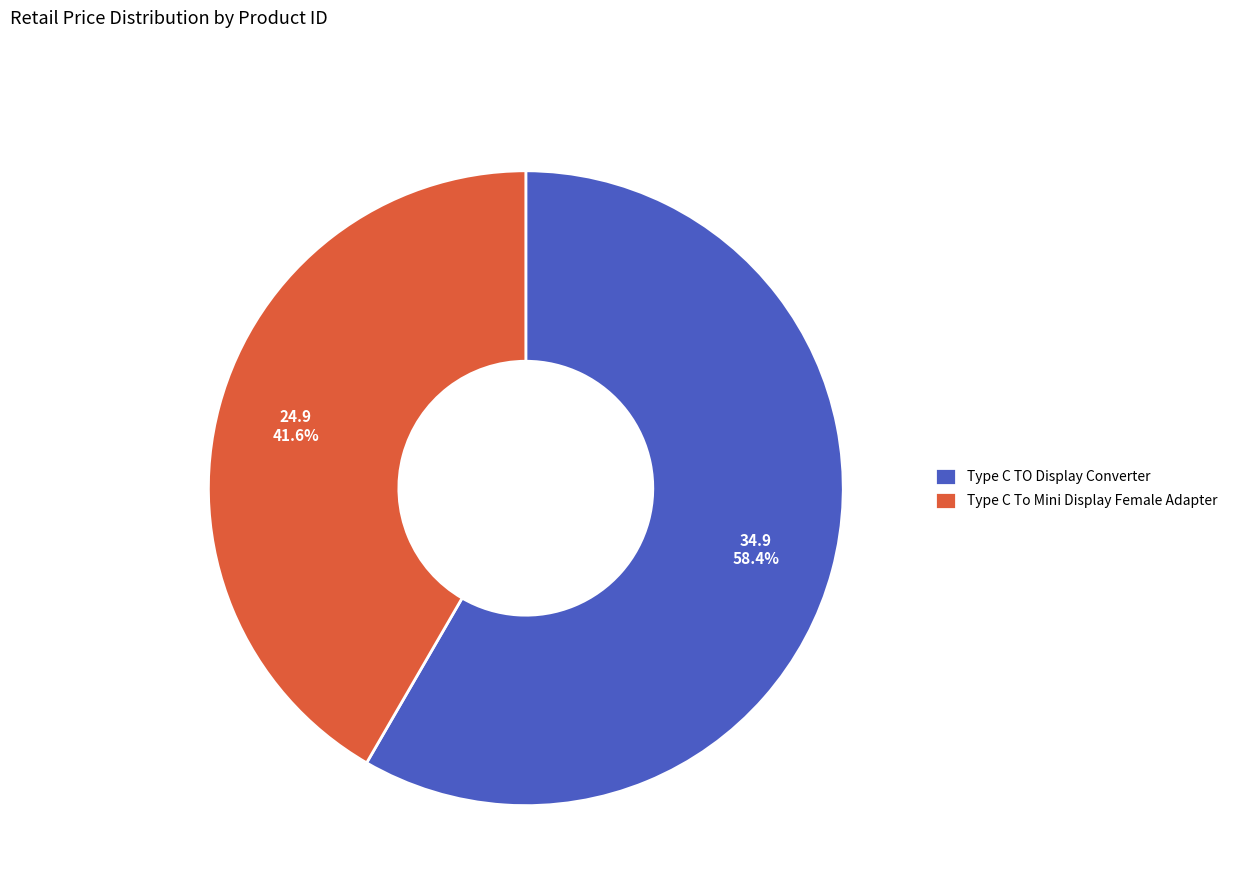

Combined, do Type C TO Display Converter and Type C To Mini Display Female Adapter account for over 50%?

Yes